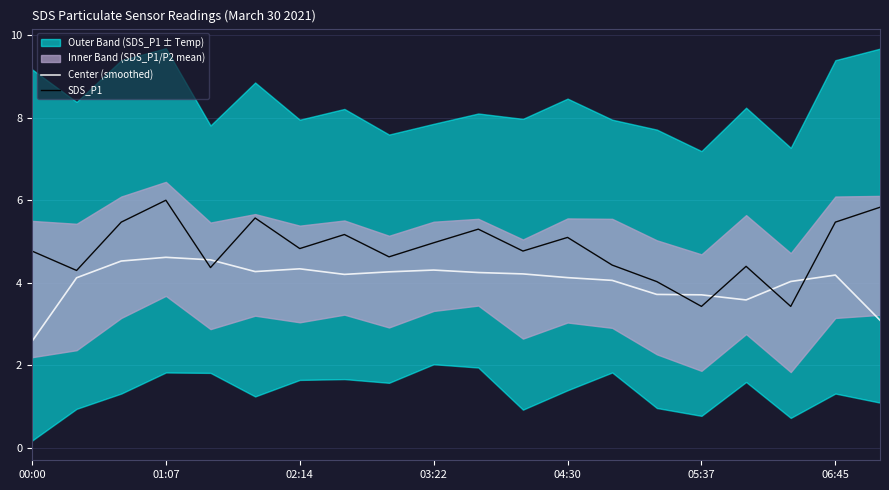

What is the minimum value for SDS_P1?

3.4